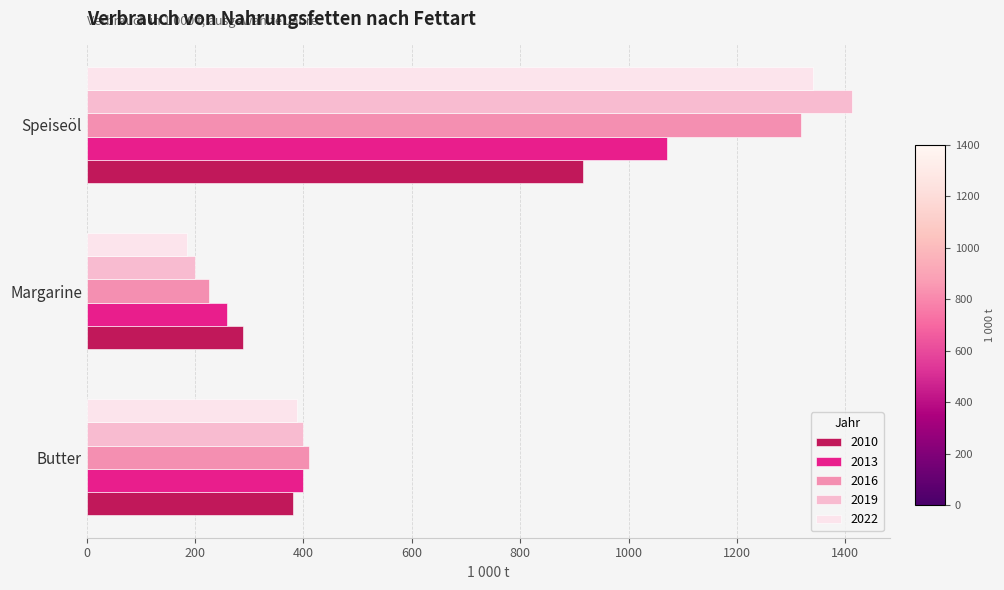

Where is 2019 nearest to the value 805?

Butter